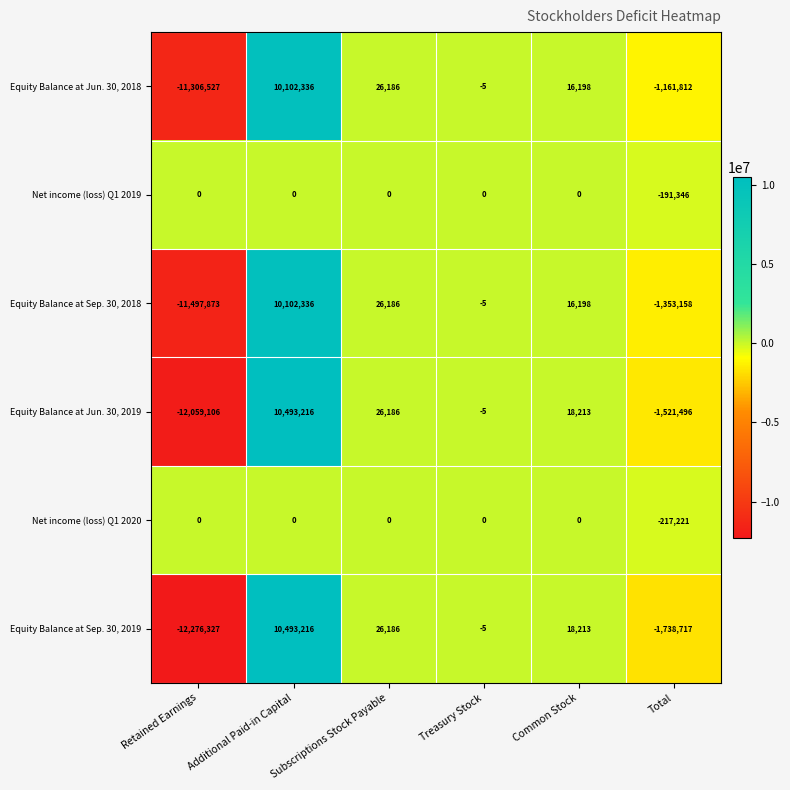

Which series changed the most between Retained Earnings and Additional Paid-in Capital?

Equity Balance at Sep. 30, 2019